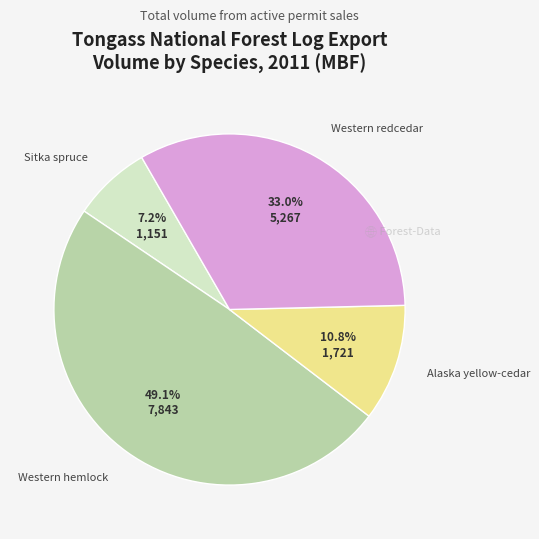

Does any single category account for the majority?

No